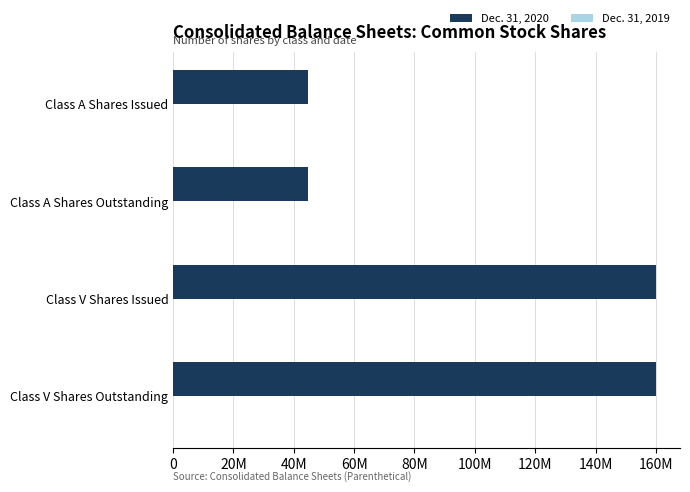

Does the chart contain any negative values?

No